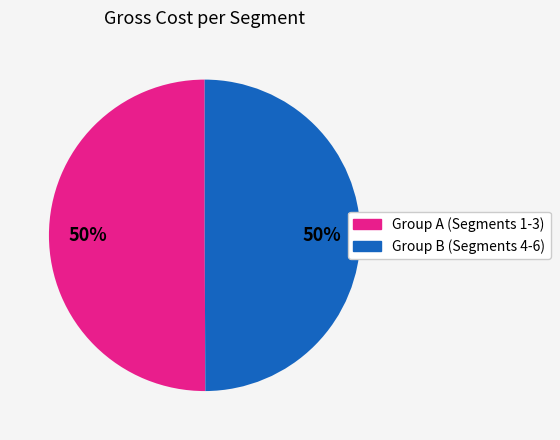

To the nearest percent, what is the average slice percentage?

50%